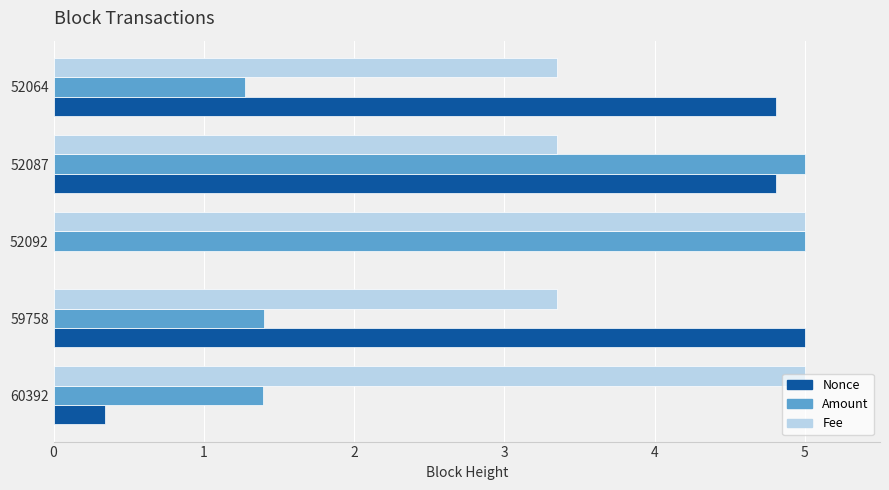

How many Fee values are between 3 and 4?

3